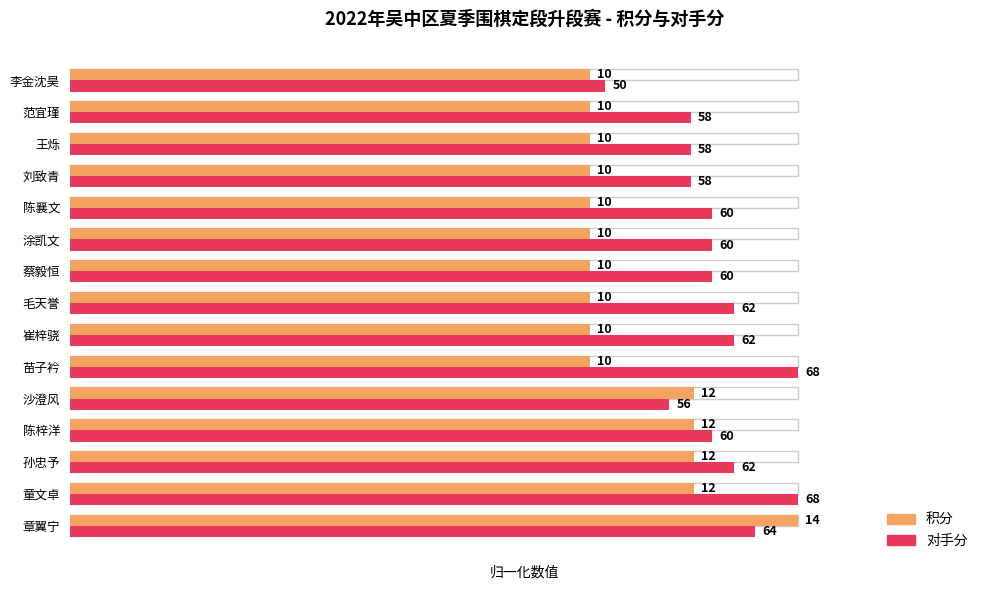

What are all the series names shown in the legend?

积分, 对手分